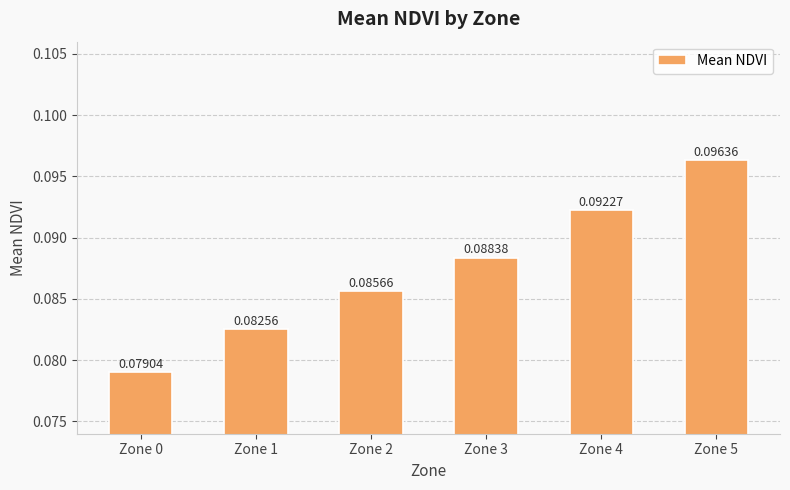

What is the sum of all values?

0.5